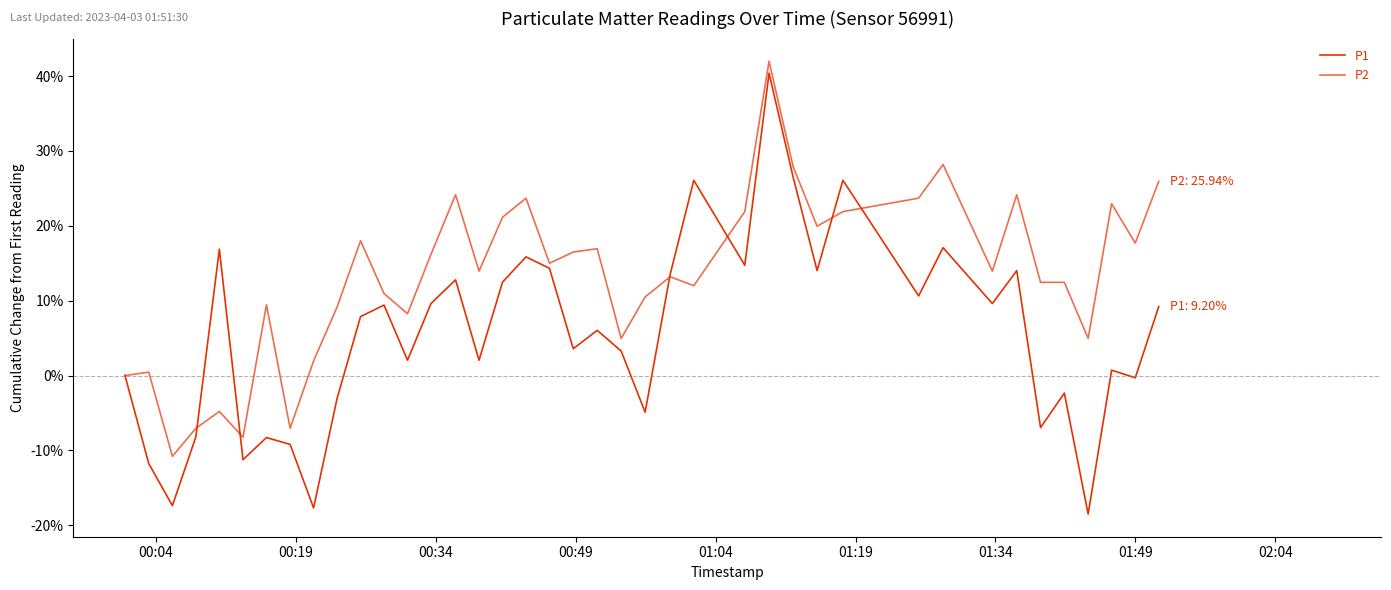

How many lines are shown in the chart?

2